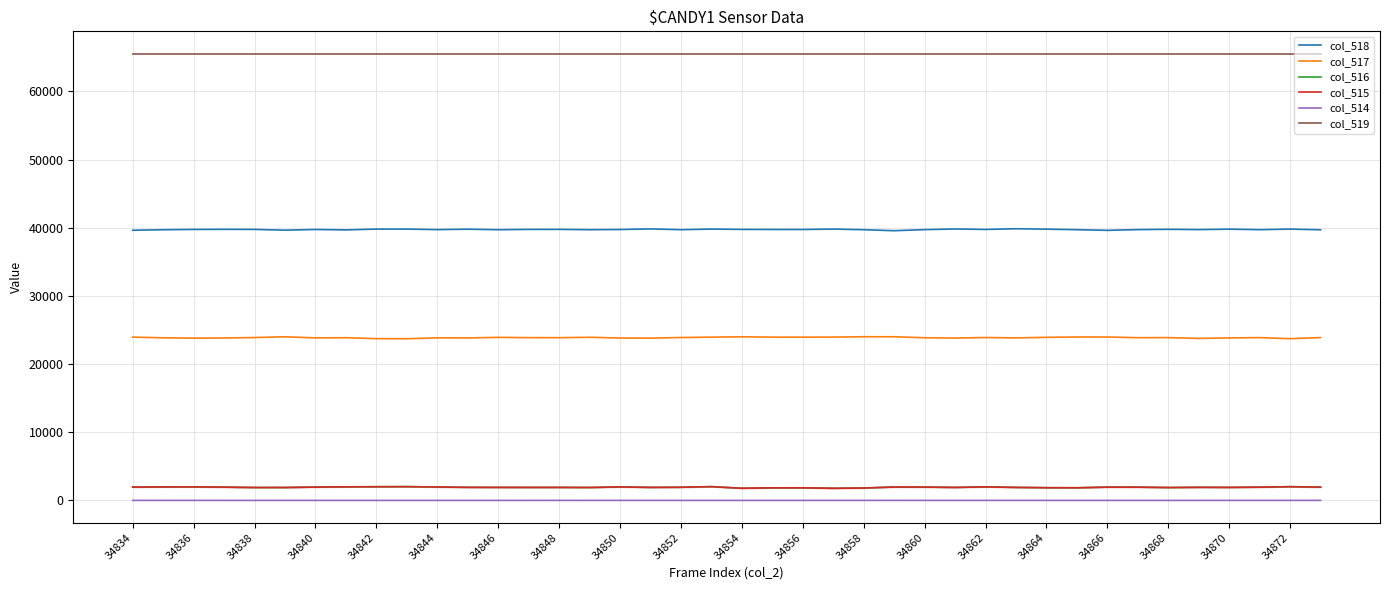

Reading right to left, what are all the values shown in this chart?

col_518: 39701	39799	39716	39790	39726	39769	39726	39616	39714	39790	39850	39750	39817	39723	39563	39711	39804	39741	39744	39755	39802	39713	39827	39738	39714	39759	39755	39711	39784	39725	39802	39802	39682	39742	39642	39756	39766	39750	39707	39628
col_517: 23889	23725	23877	23837	23764	23880	23866	23973	23970	23922	23837	23892	23813	23858	24007	24008	23955	23947	23951	23998	23951	23892	23800	23820	23927	23869	23876	23915	23834	23847	23716	23729	23865	23839	24001	23889	23824	23800	23851	23955
col_516: 1945	2011	1942	1908	1921	1886	1943	1946	1851	1863	1908	1982	1905	1954	1965	1816	1776	1847	1840	1782	2017	1930	1908	1977	1894	1907	1904	1909	1917	1963	2017	2004	1988	1954	1892	1890	1945	1985	1977	1952
col_515: 1944	2011	1941	1907	1921	1886	1943	1946	1851	1863	1907	1982	1905	1954	1963	1816	1775	1847	1840	1782	2017	1930	1907	1976	1893	1905	1904	1909	1917	1963	2017	2004	1988	1954	1891	1890	1945	1984	1976	1951
col_514: 1	0	1	1	0	0	0	0	0	0	1	0	0	0	2	0	1	0	0	0	0	0	1	1	1	2	0	0	0	0	0	0	0	0	1	0	0	1	1	1
col_519: 65535	65535	65535	65535	65535	65535	65535	65535	65535	65535	65535	65535	65535	65535	65535	65535	65535	65535	65535	65535	65535	65535	65535	65535	65535	65535	65535	65535	65535	65535	65535	65535	65535	65535	65535	65535	65535	65535	65535	65535